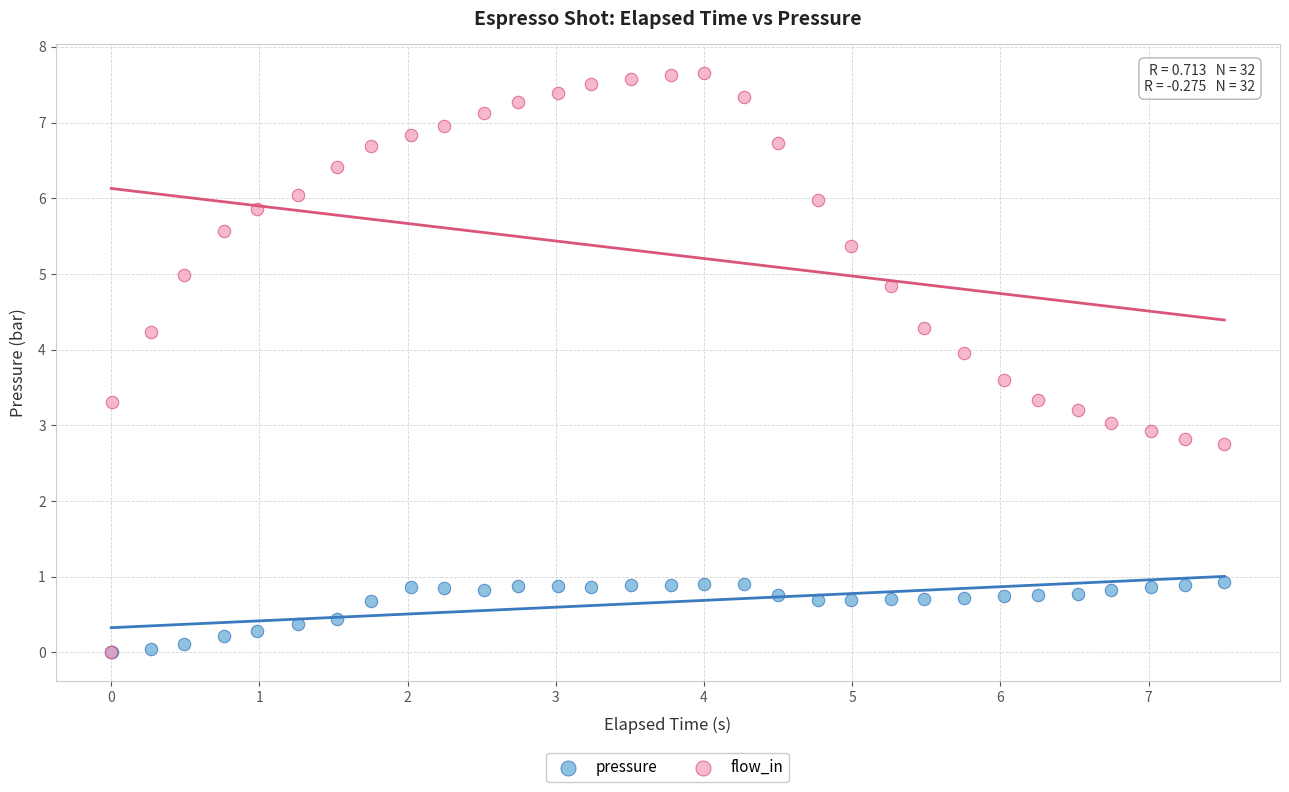

What are all the series names shown in the legend?

pressure, flow_in